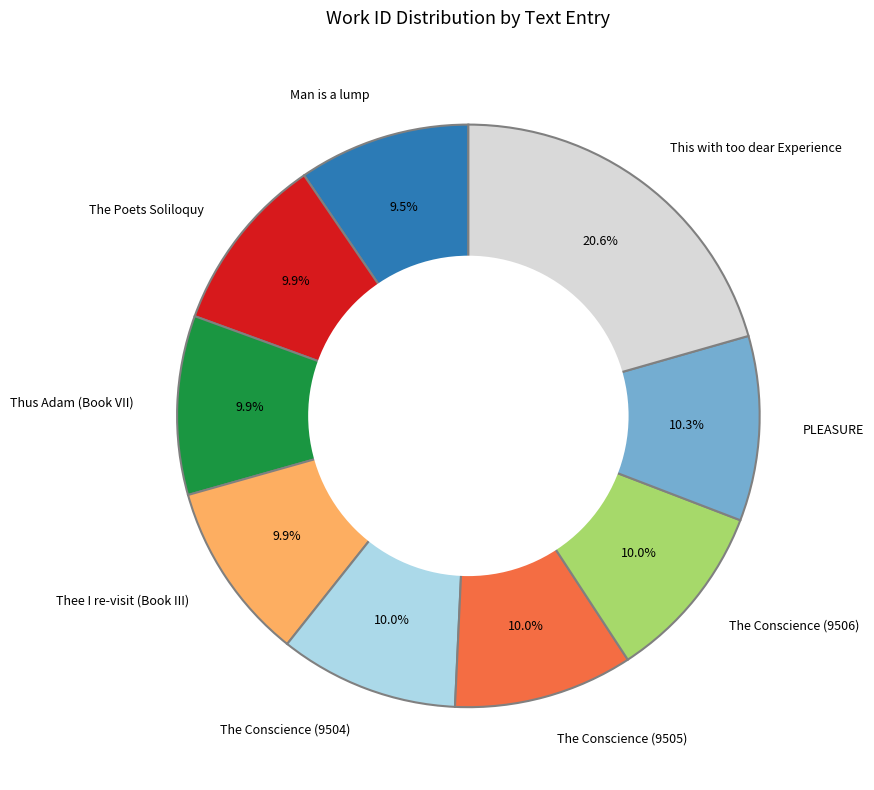

What is the ratio of the value at This with too dear Experience to the value at The Poets Soliloquy?

2.1